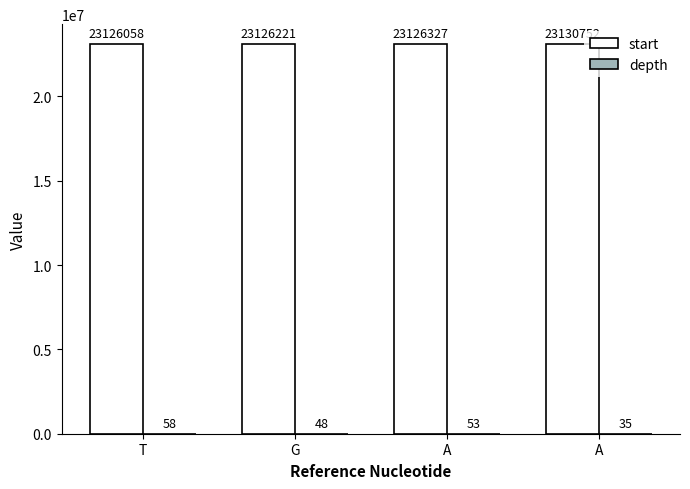

How many series are shown in this chart?

2